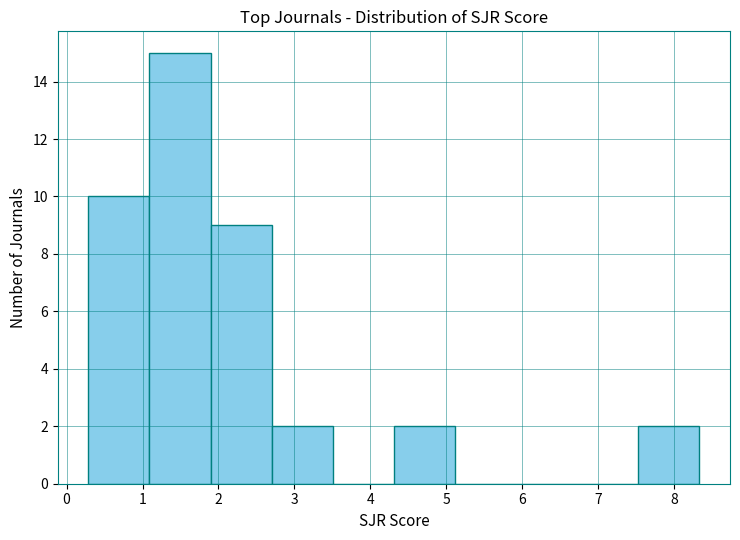

How tall is the bar that spans 2.7 to 3.5 on the x-axis? Neither the bar edges nor the heights are printed on the chart, so give them approximately, as read against the axes.

2